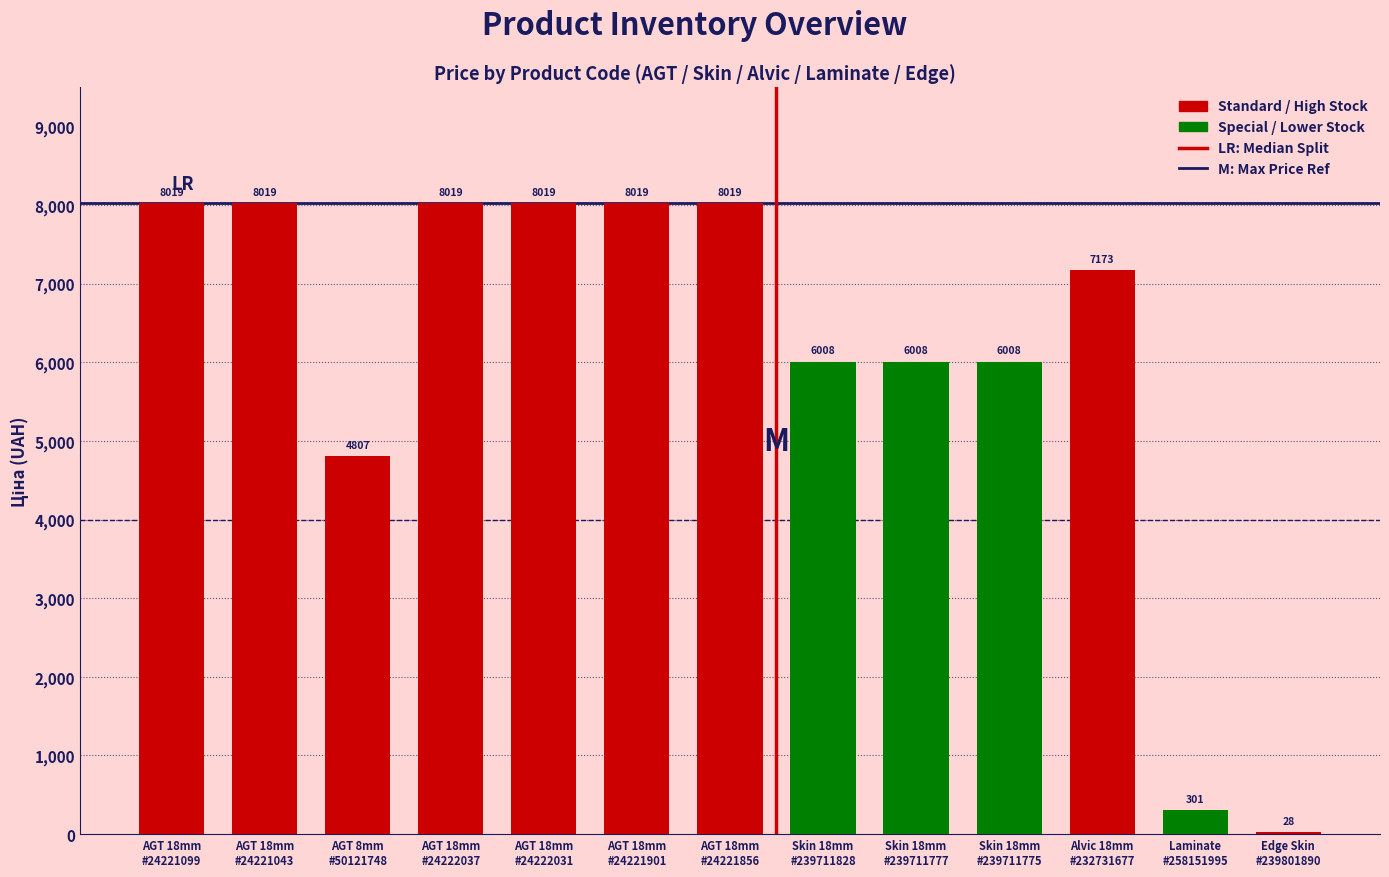

What is the minimum value shown in the chart?

28.6